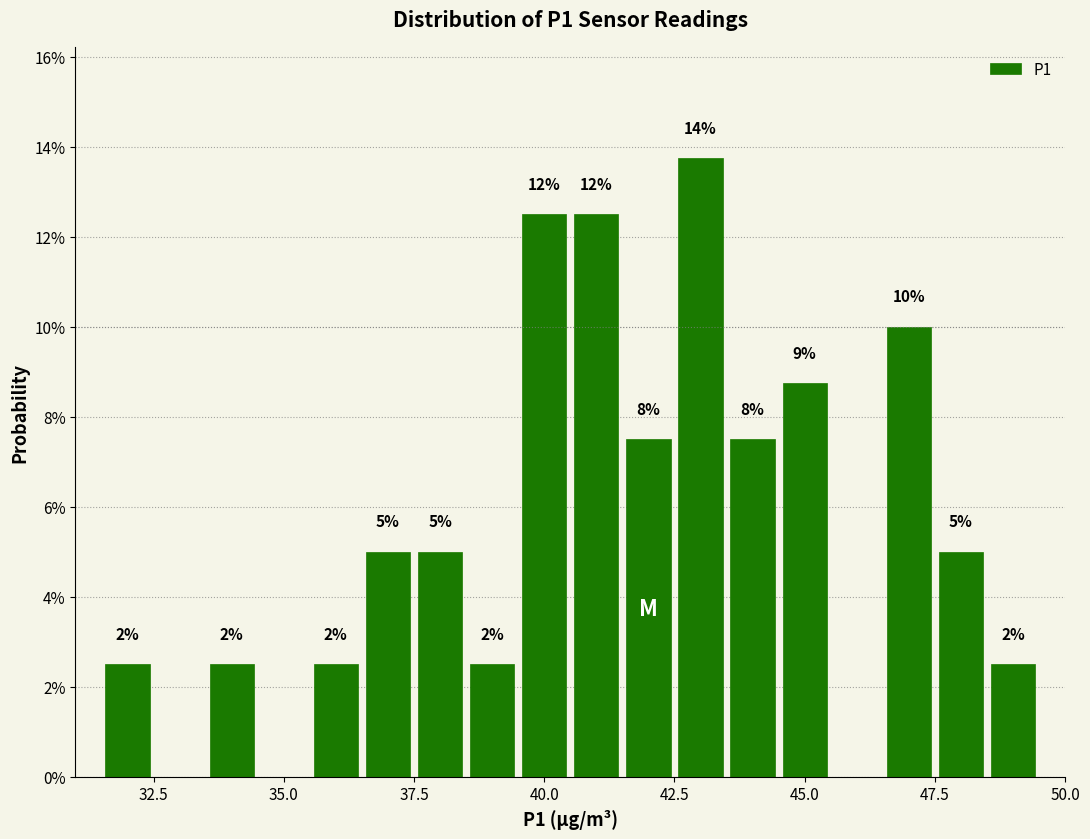

Around what value on the x-axis is the tallest bar? Give the approximate position of its centre, as read against the axis.

43.0